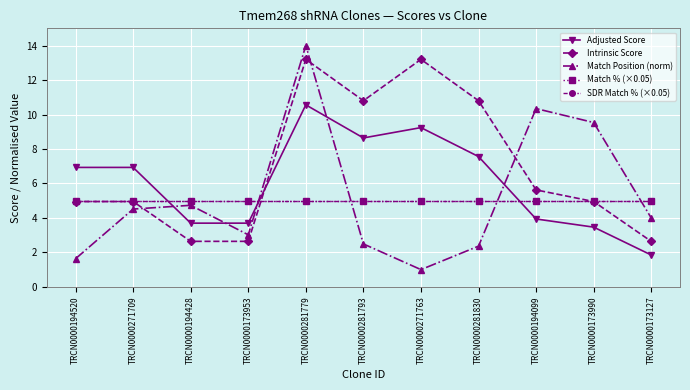

Where is the first local minimum for Adjusted Score?

TRCN0000281793